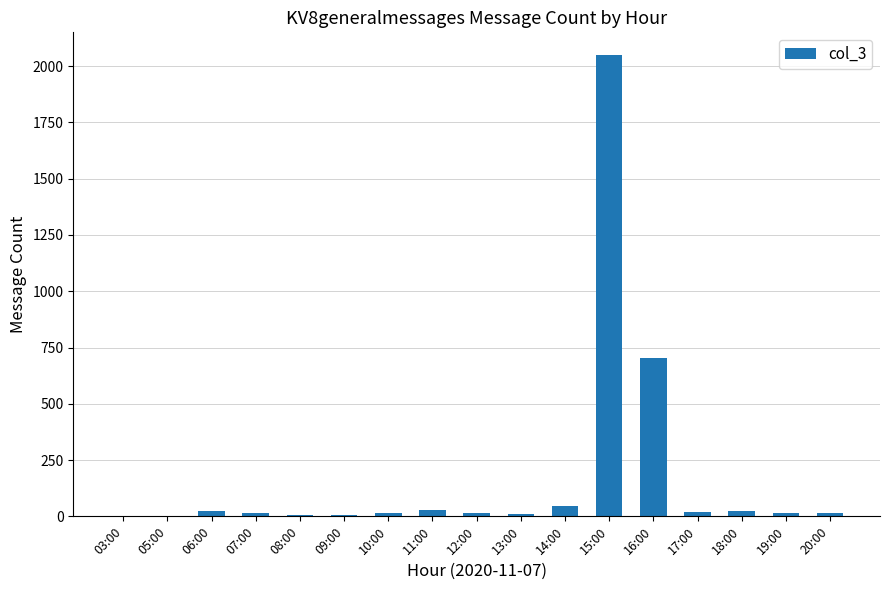

What is the greatest value displayed?

2048